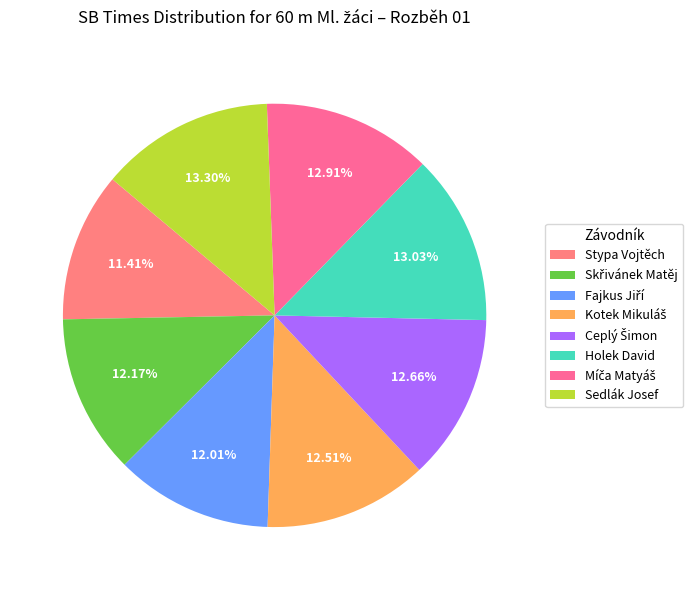

Which has a higher value, Kotek Mikuláš or Sedlák Josef?

Sedlák Josef